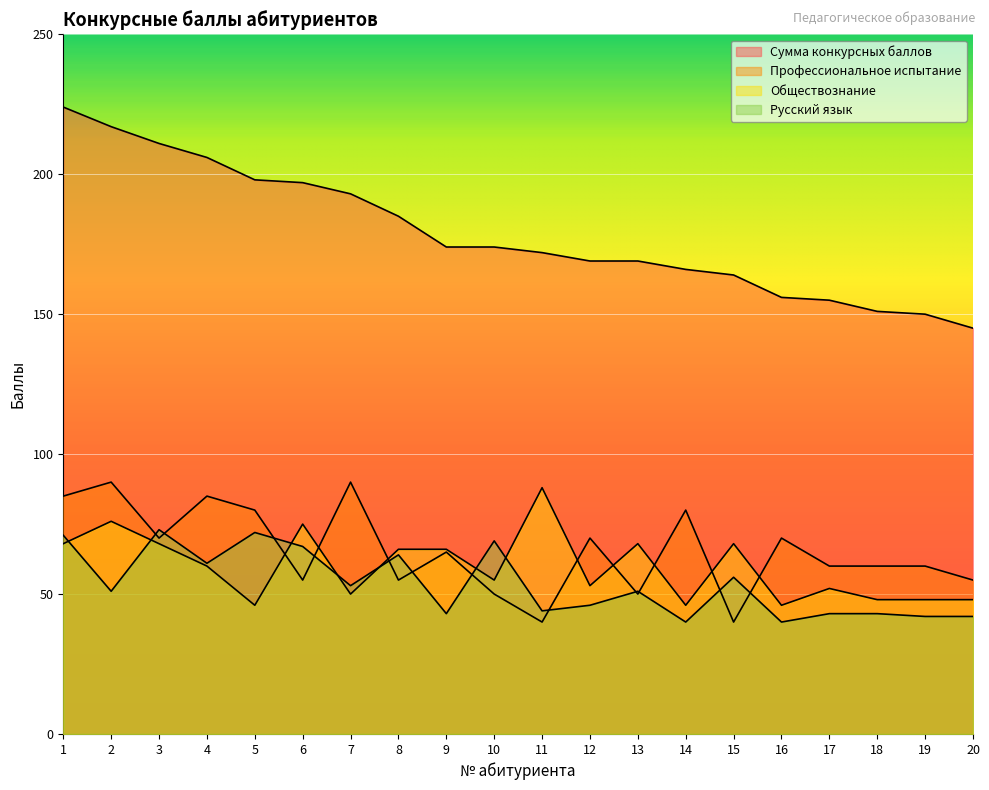

What is the value of the Сумма конкурсных баллов point at the 20th from the left?

145